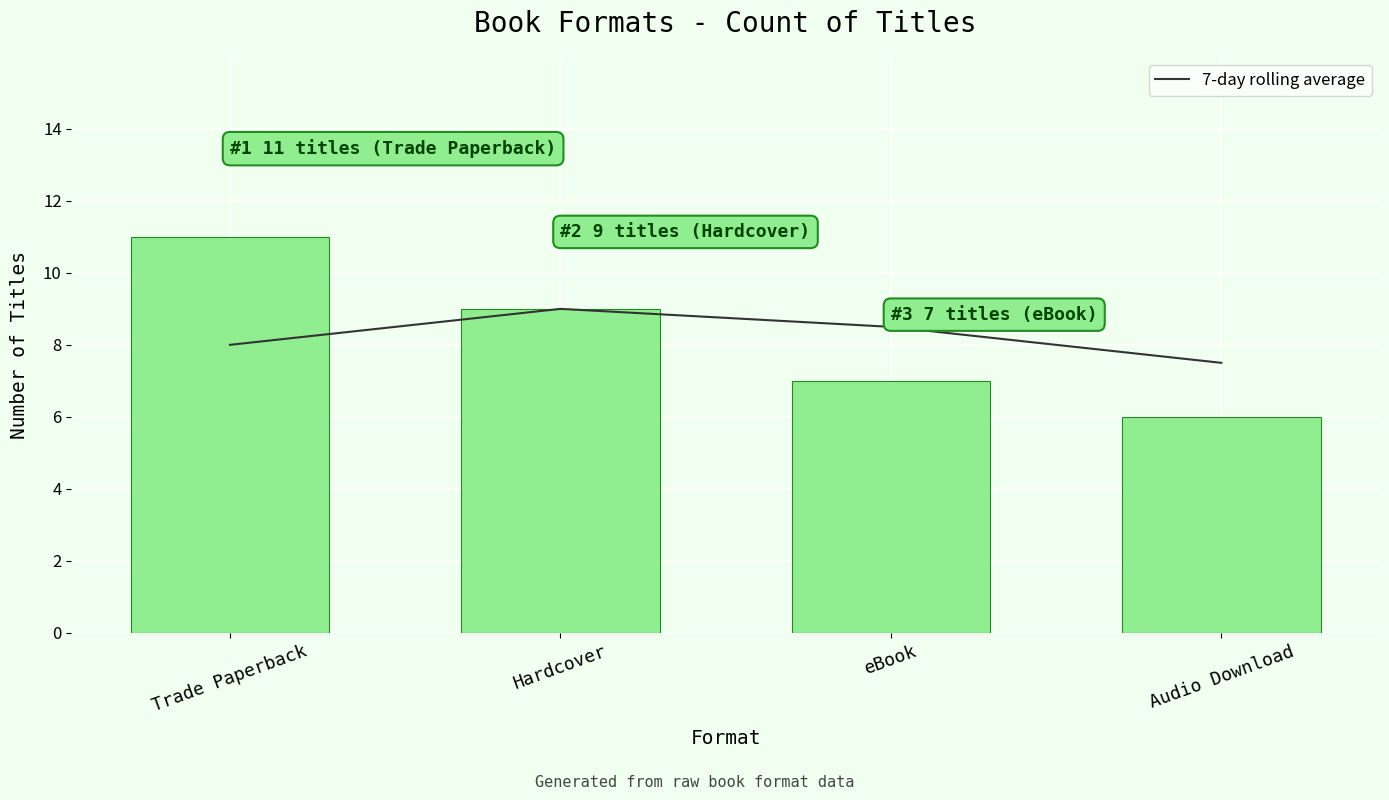

True or false: Count has a value of 6.0 at Audio Download.

True